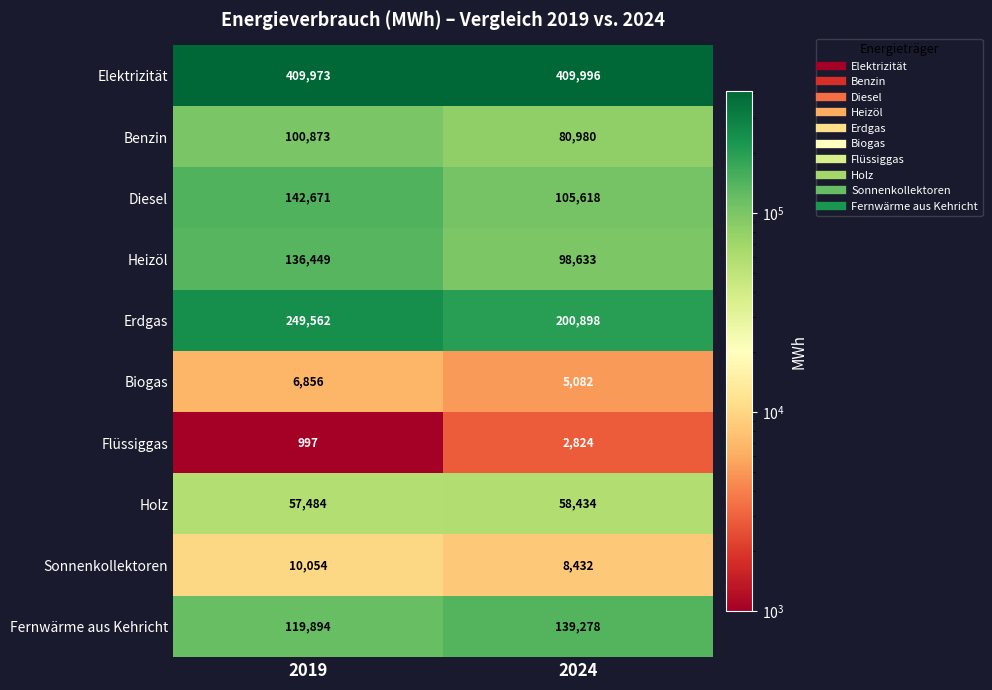

At how many categories does at least one series exceed 214885?

2